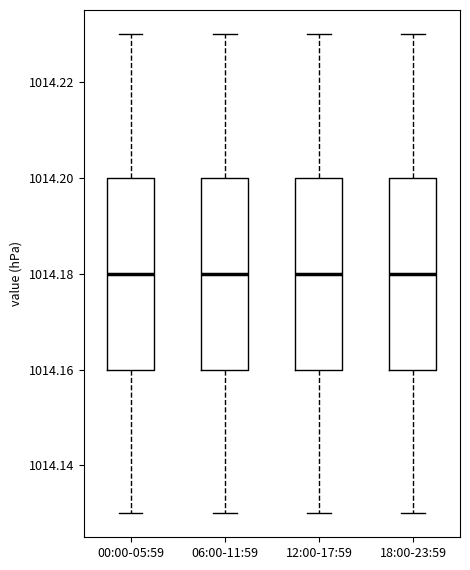

Reading left to right, transcribe this box plot: for each box, give where its median line is, the range the box spans, and where its two whiskers end, as read against the y-axis. The values are not printed on the chart, so give them approximately, as read against the axis.

00:00-05:59: median 1014.18, box 1014.16 to 1014.20, whiskers 1014.13 to 1014.23
06:00-11:59: median 1014.18, box 1014.16 to 1014.20, whiskers 1014.13 to 1014.23
12:00-17:59: median 1014.18, box 1014.16 to 1014.20, whiskers 1014.13 to 1014.23
18:00-23:59: median 1014.18, box 1014.16 to 1014.20, whiskers 1014.13 to 1014.23